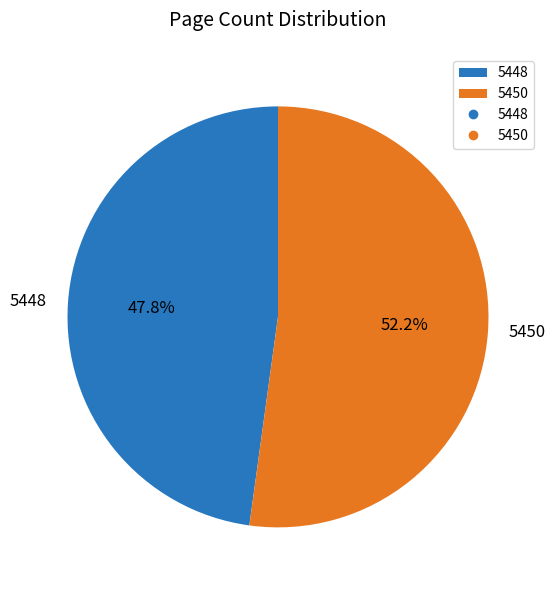

Between 5450 and 5448, which is larger?

5450